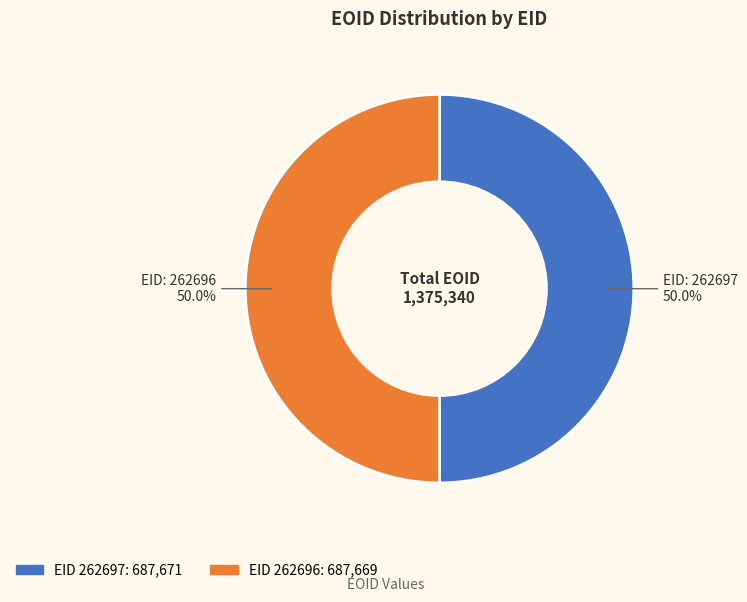

Rank the categories by value from highest to lowest.

262697, 262696